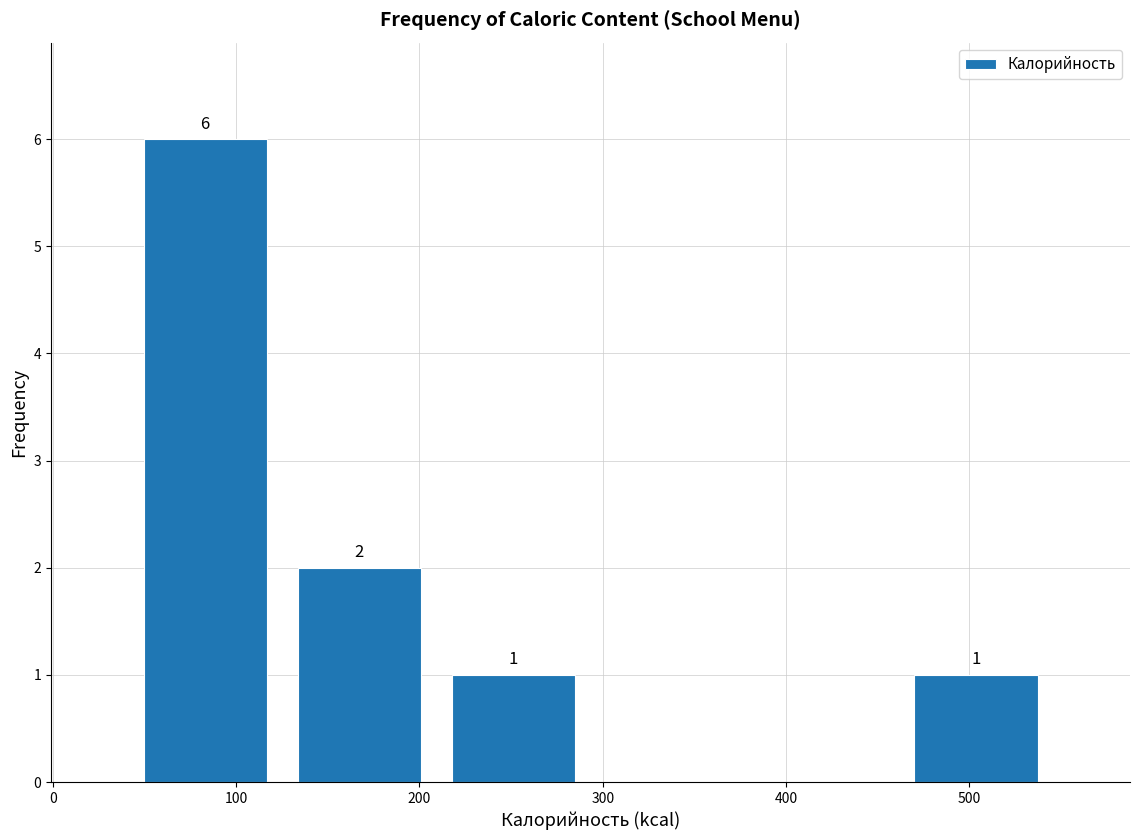

Which range on the x-axis has the tallest bar?

40 to 130